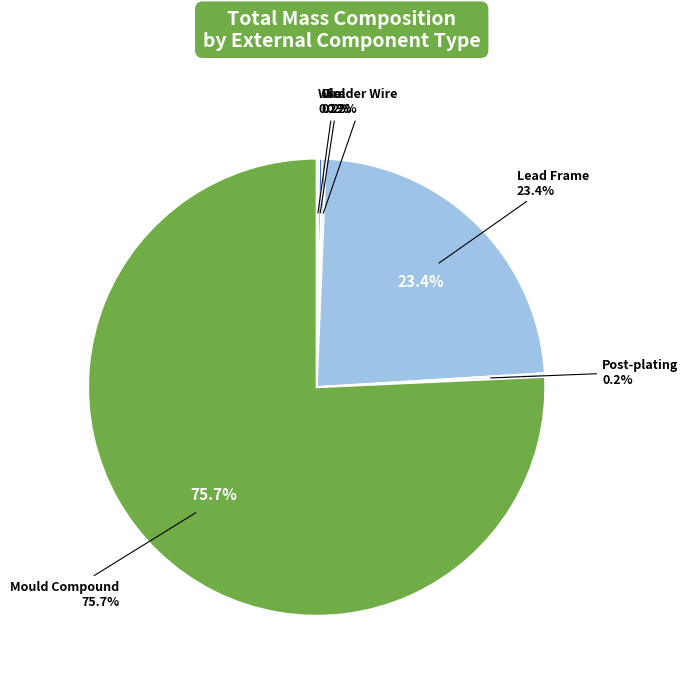

How much of the chart is everything except Solder Wire?

99.8%